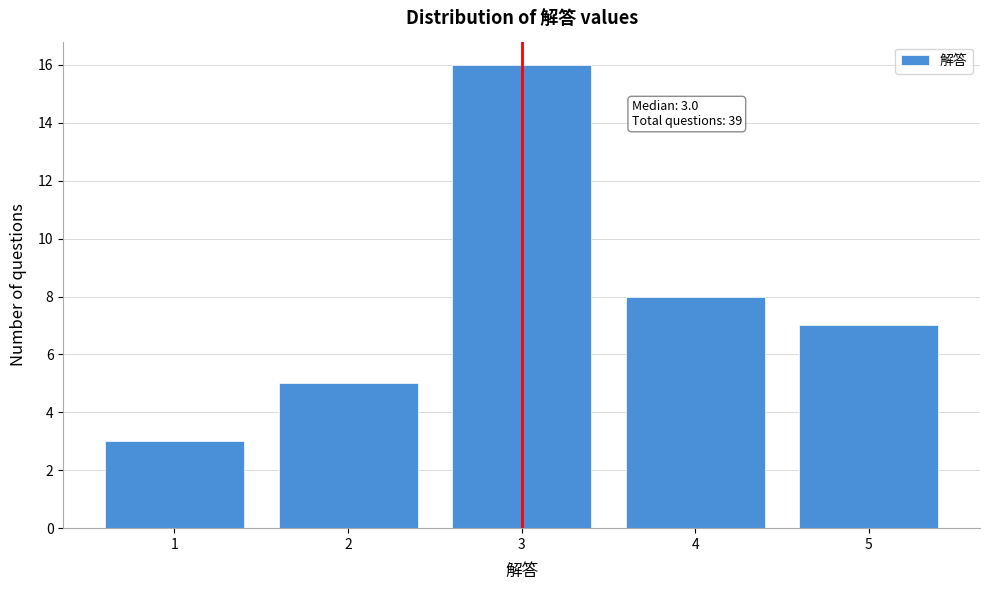

Reading left to right, list all the values displayed in this chart.

1=3	2=5	3=16	4=8	5=7